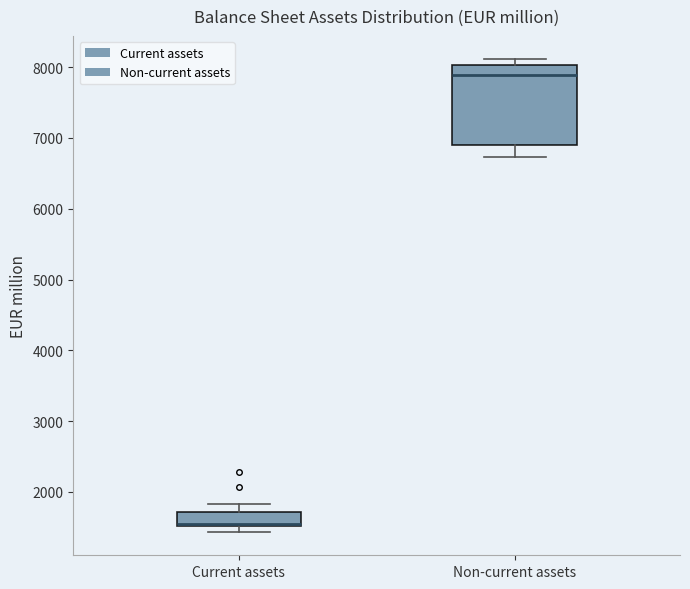

Where is the upper edge of the box for Current assets on the y-axis? The values are not printed on the chart, so give them approximately, as read against the axis.

1700